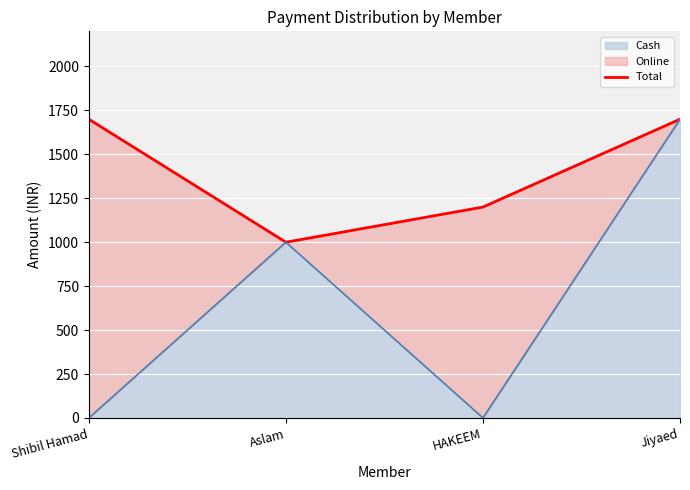

What is the sum of the values at Jiyaed and Aslam?

2700